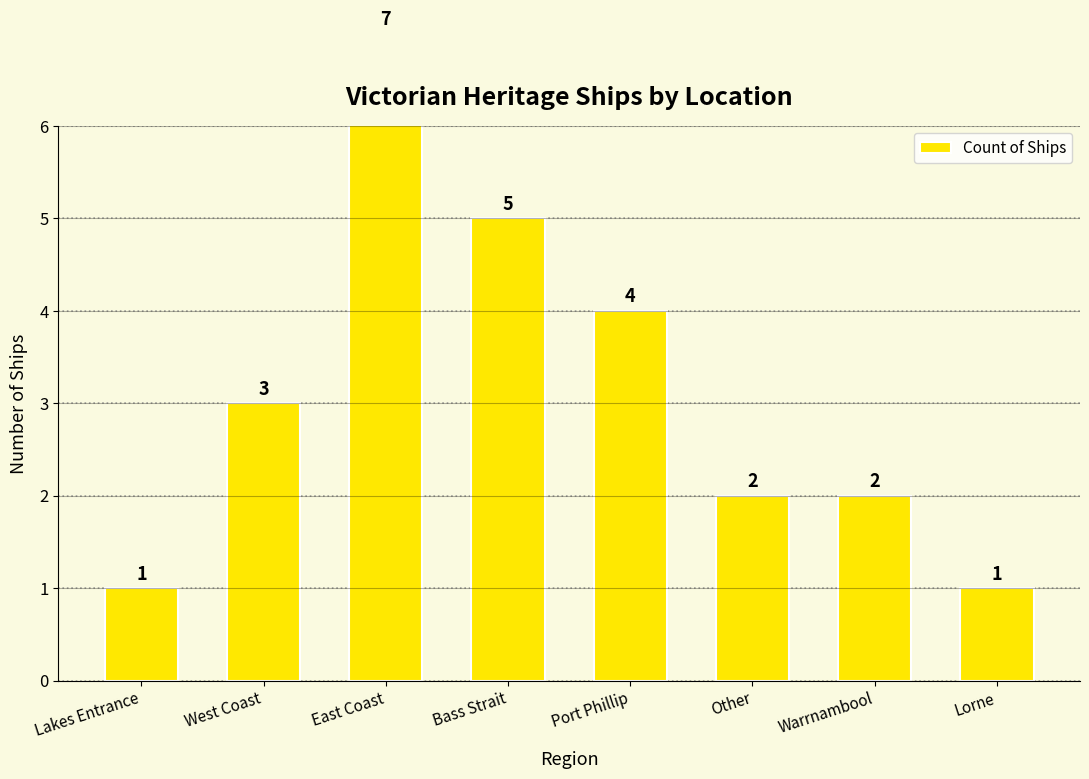

At which label does the data first exceed 3?

East Coast